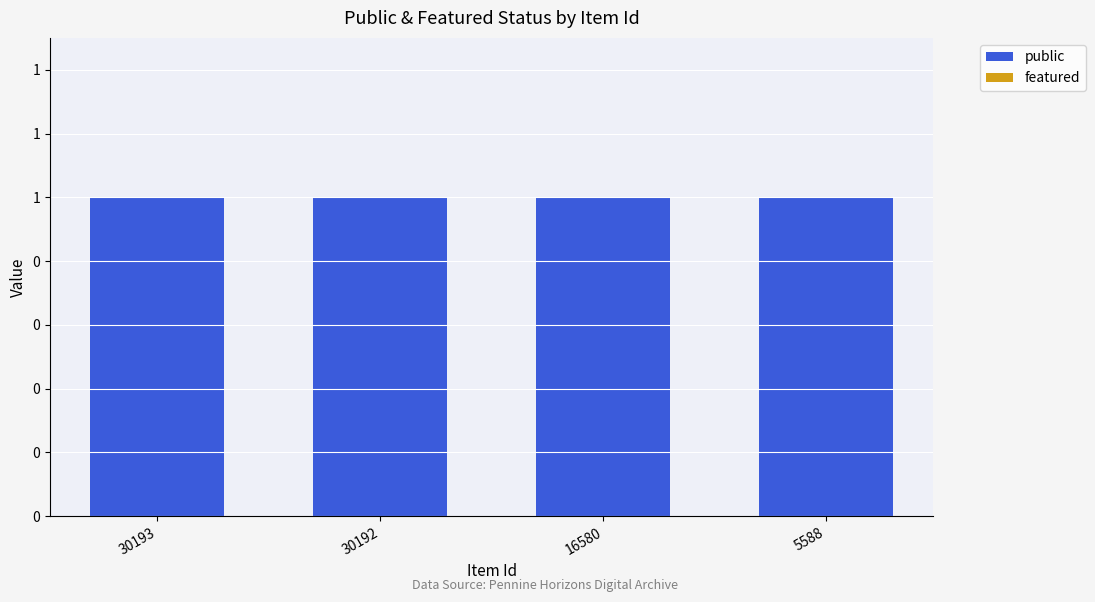

How many bars are there in each group?

2